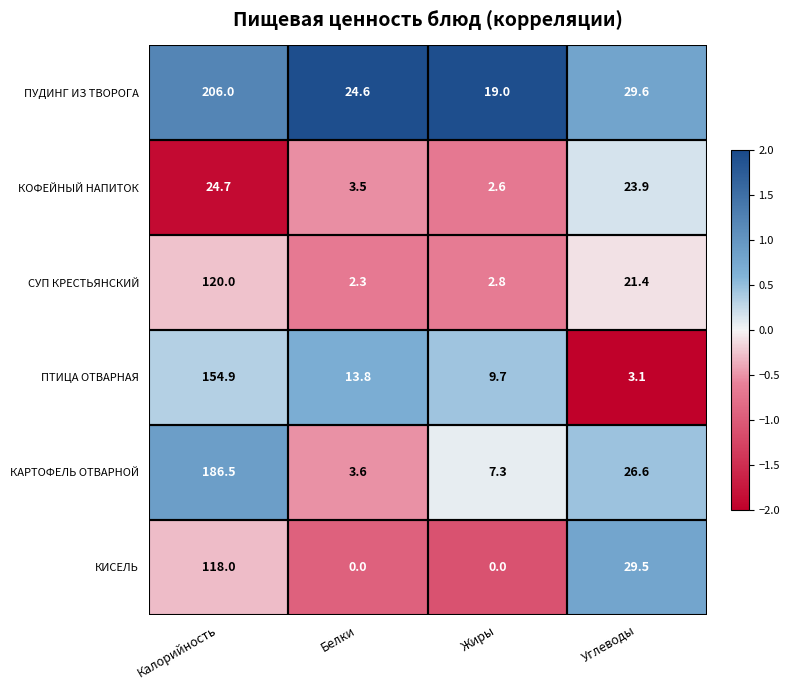

What is the difference between the КОФЕЙНЫЙ НАПИТОК values at Углеводы and Калорийность?

0.8